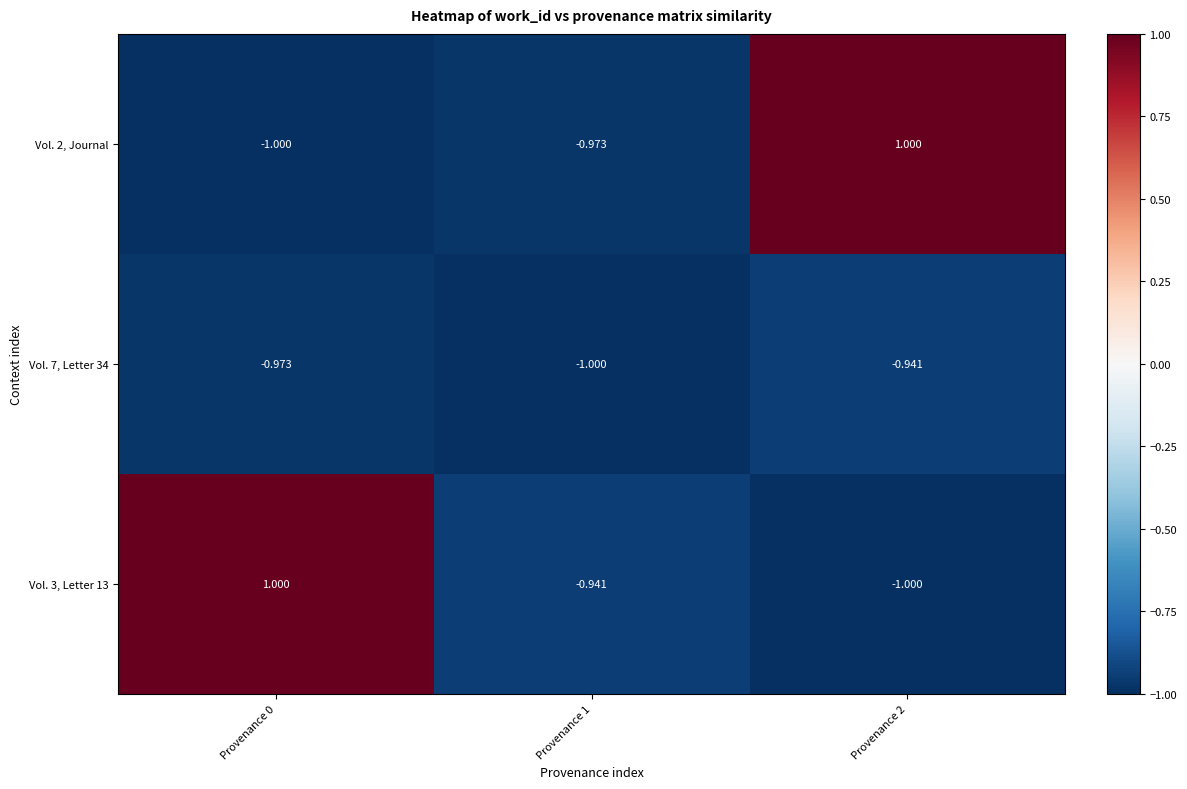

Count the number of data series in this chart.

3